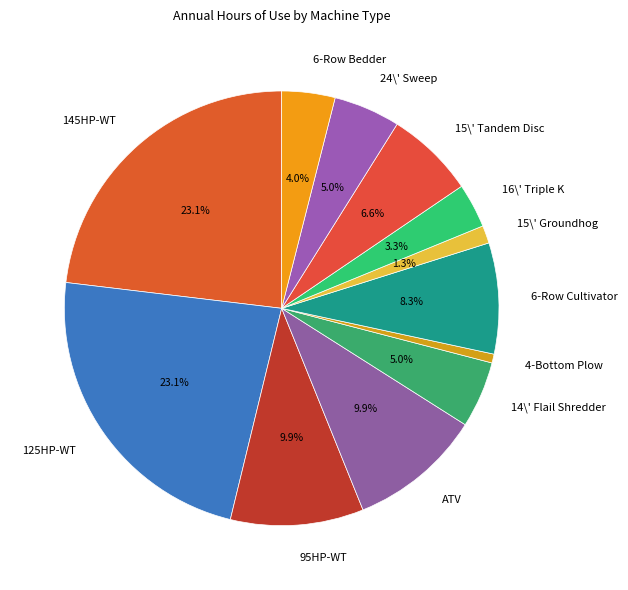

To the nearest percent, what portion does 6-Row Bedder represent?

4%